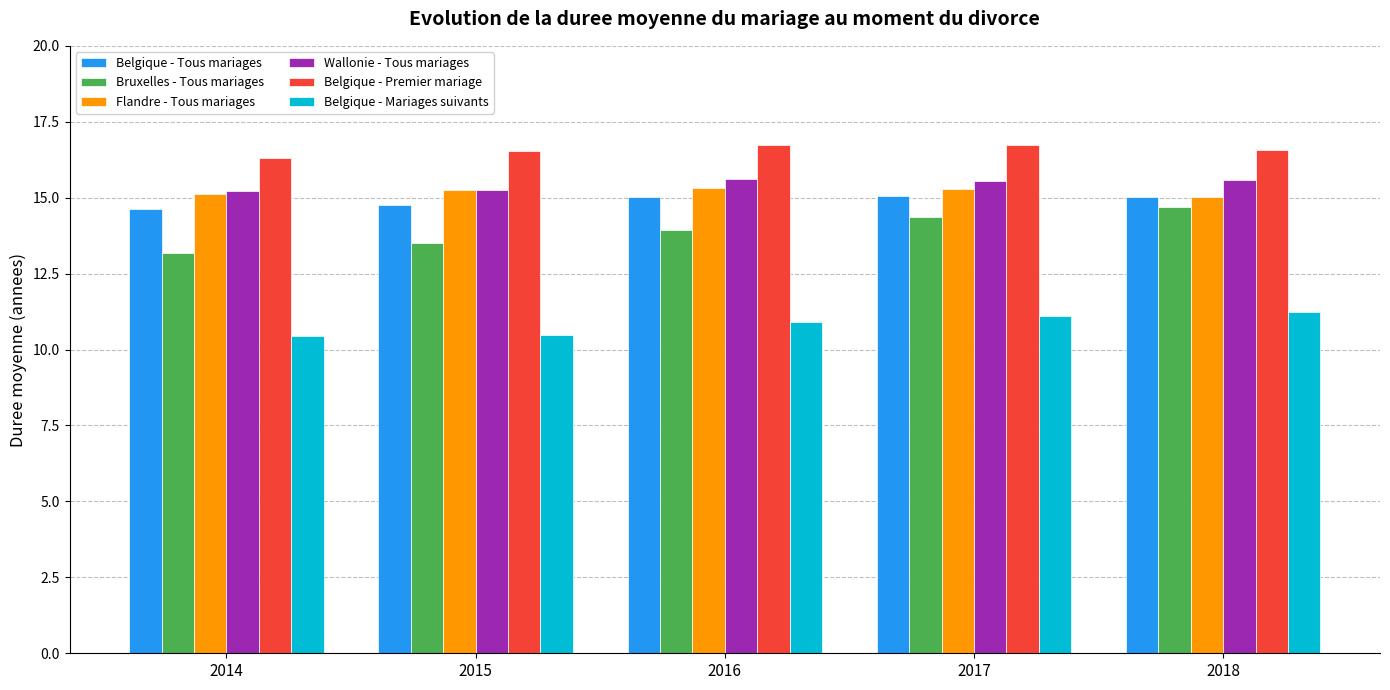

What are all the series names shown in the legend?

Belgique - Tous mariages, Bruxelles - Tous mariages, Flandre - Tous mariages, Wallonie - Tous mariages, Belgique - Premier mariage, Belgique - Mariages suivants